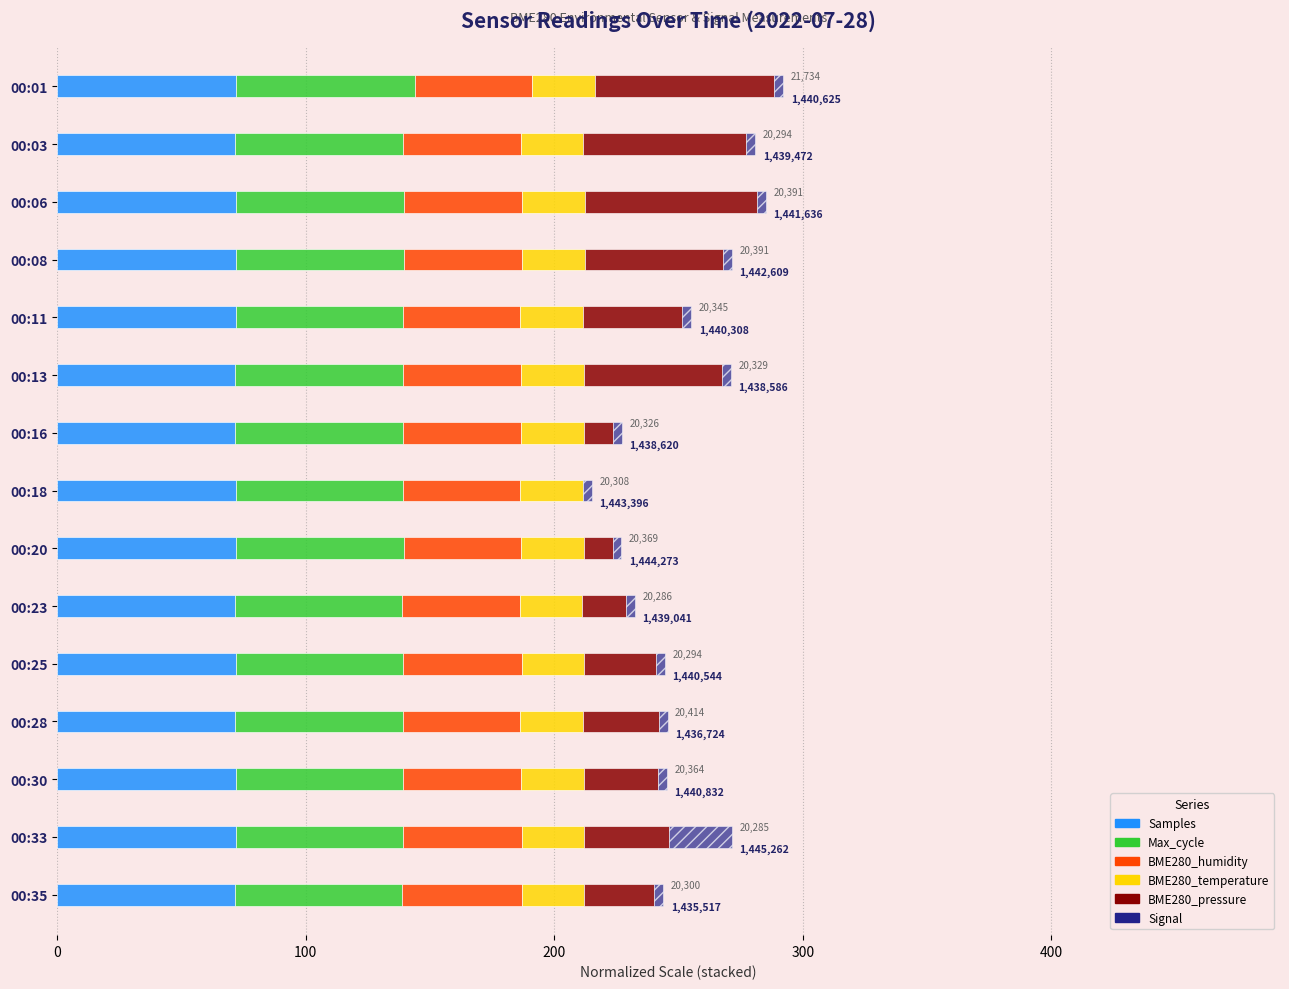

What is the highest value of the Samples series?

72.0